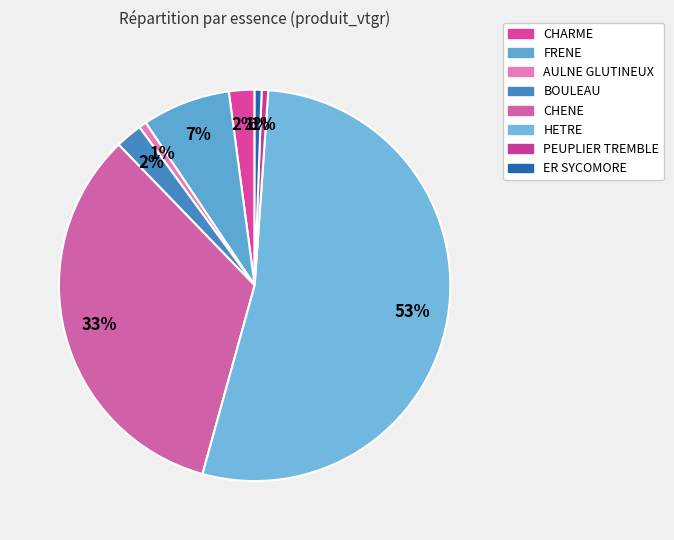

How many slices are in this pie chart?

8